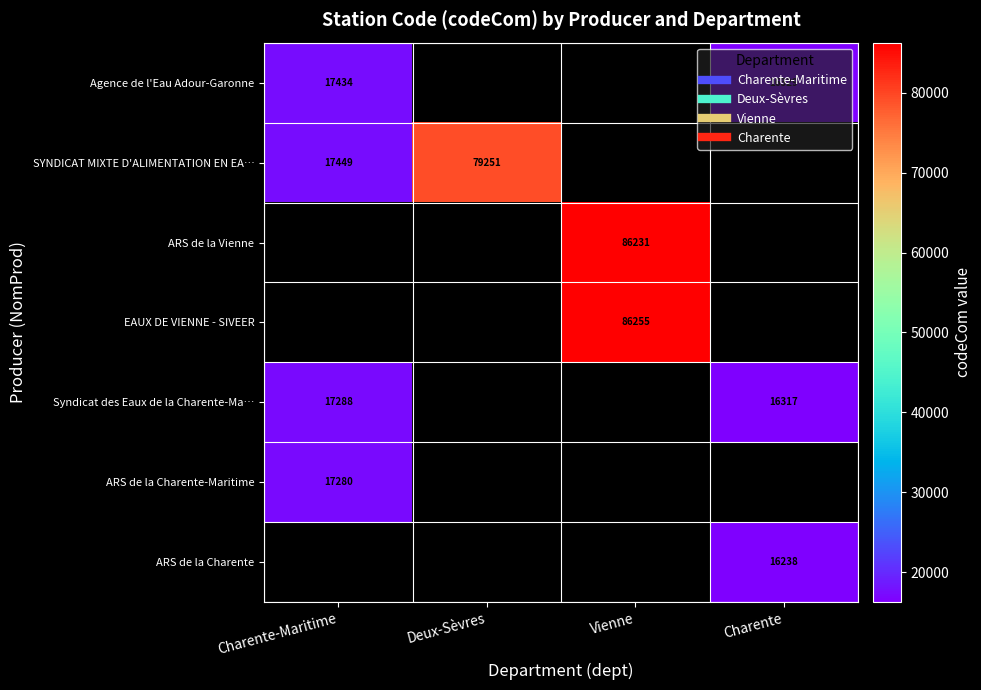

What is the minimum value shown in the chart?

16238.0